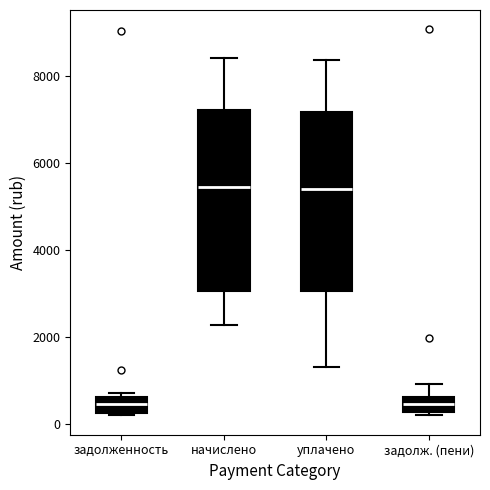

Where is the upper edge of the box for задолженность on the y-axis? The values are not printed on the chart, so give them approximately, as read against the axis.

600